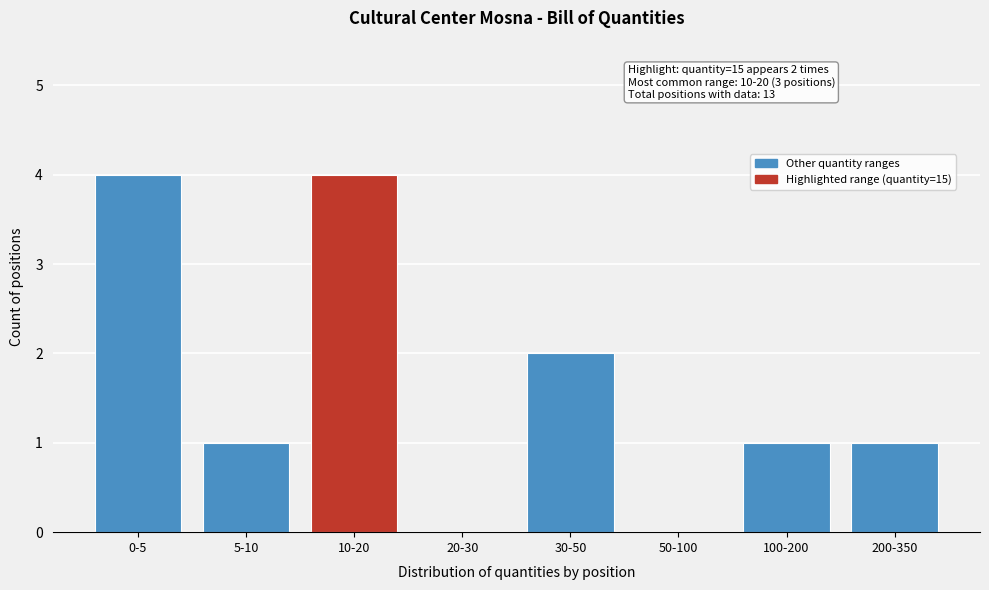

Reading right to left, extract all data points from this chart.

200-350=1	100-200=1	50-100=0	30-50=2	20-30=0	10-20=4	5-10=1	0-5=4